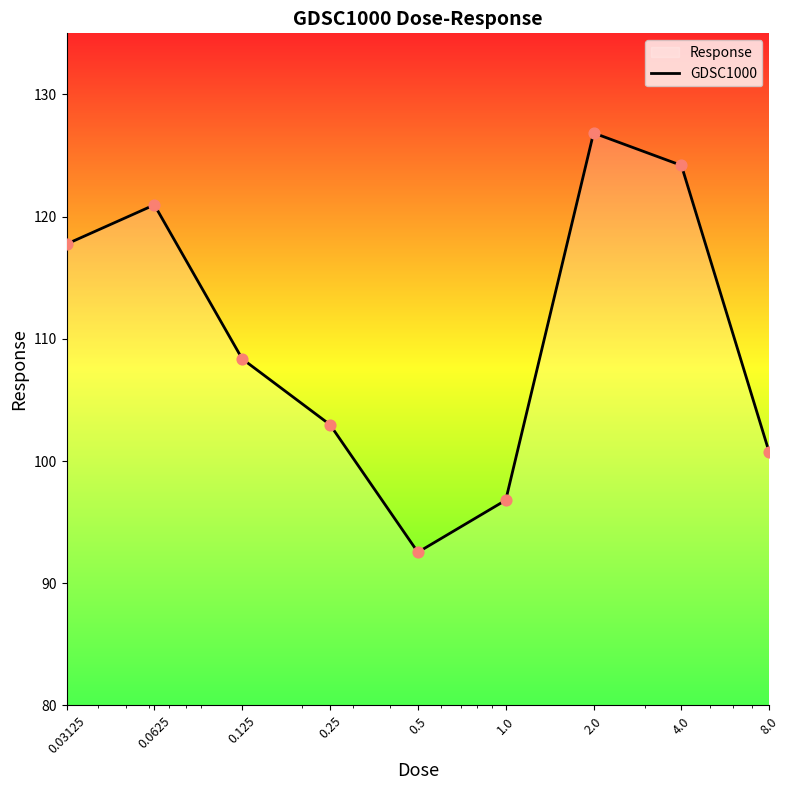

Between 4.0 and 8.0, which is larger?

4.0